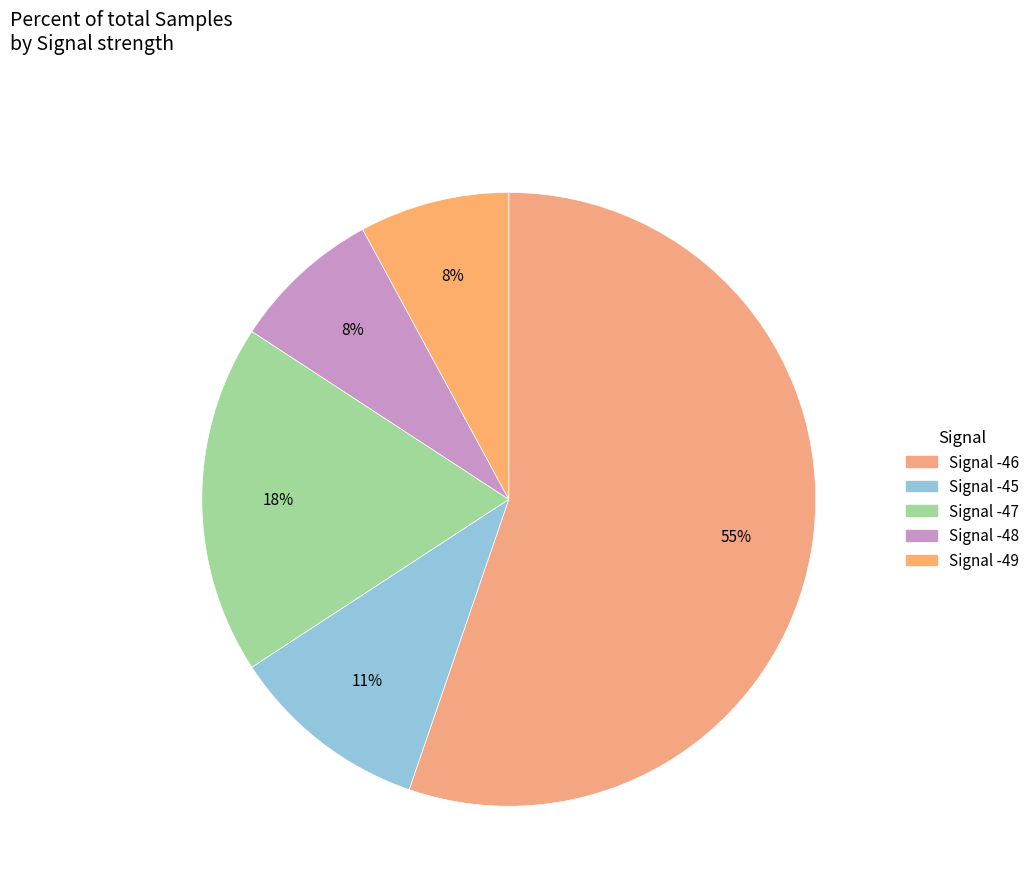

Count the number of slices in the pie.

5